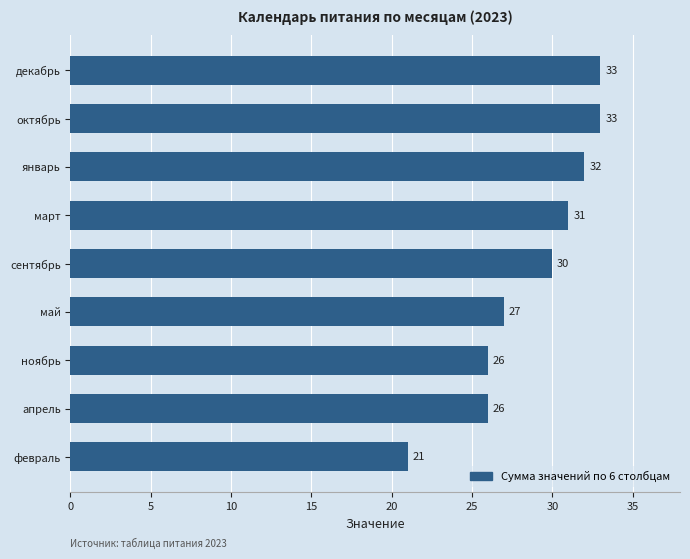

What is the ratio of the value at март to the value at декабрь?

0.9